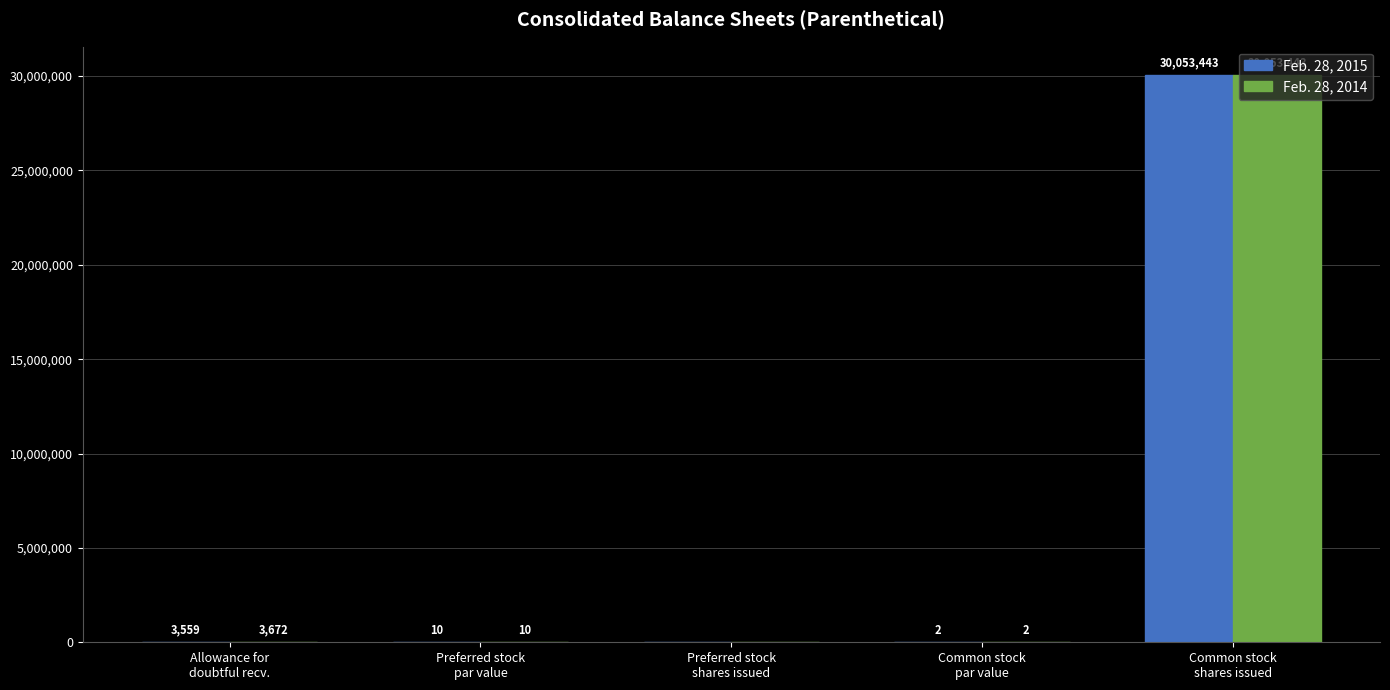

The Feb. 28, 2014 series shows 48826780.4 at Common stock
shares issued. True or false?

False